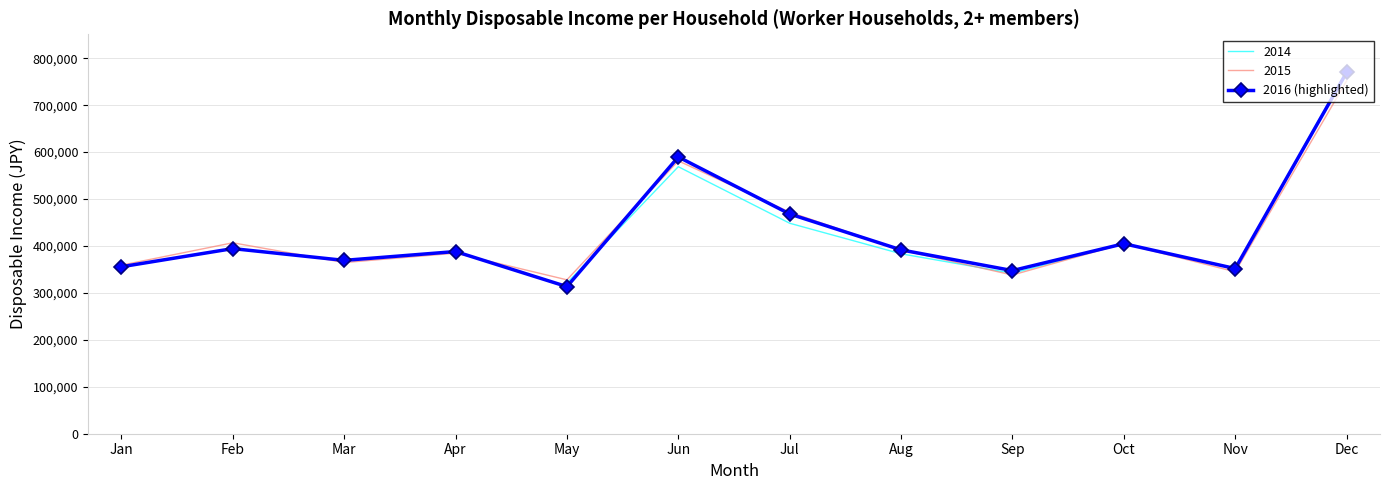

What is the change in value from May to Dec?

+456255